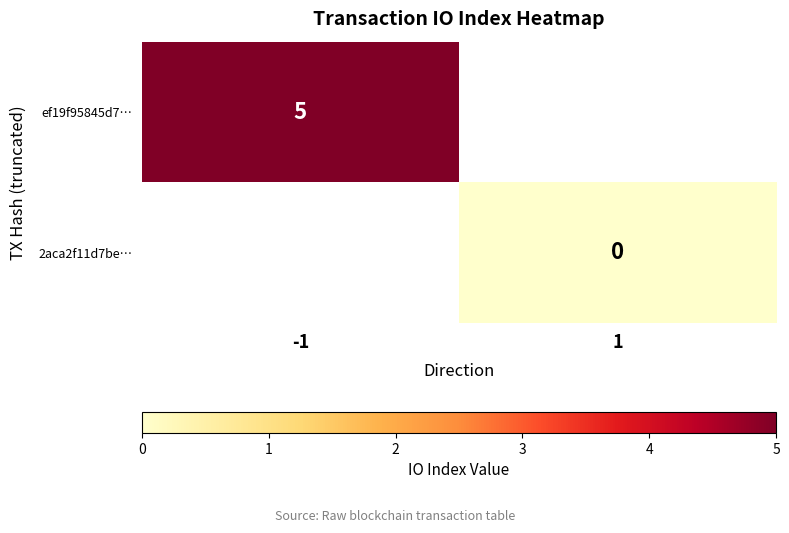

True or false: ef19f95845d7… has a value of 3 at -1.

False